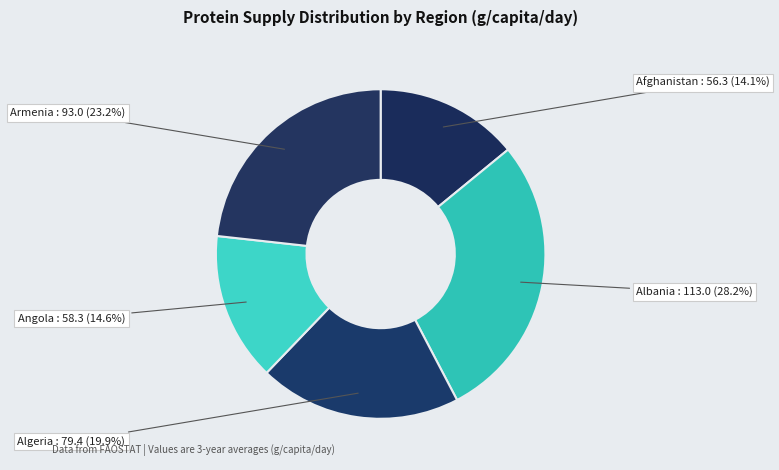

Is there a majority slice in this chart?

No